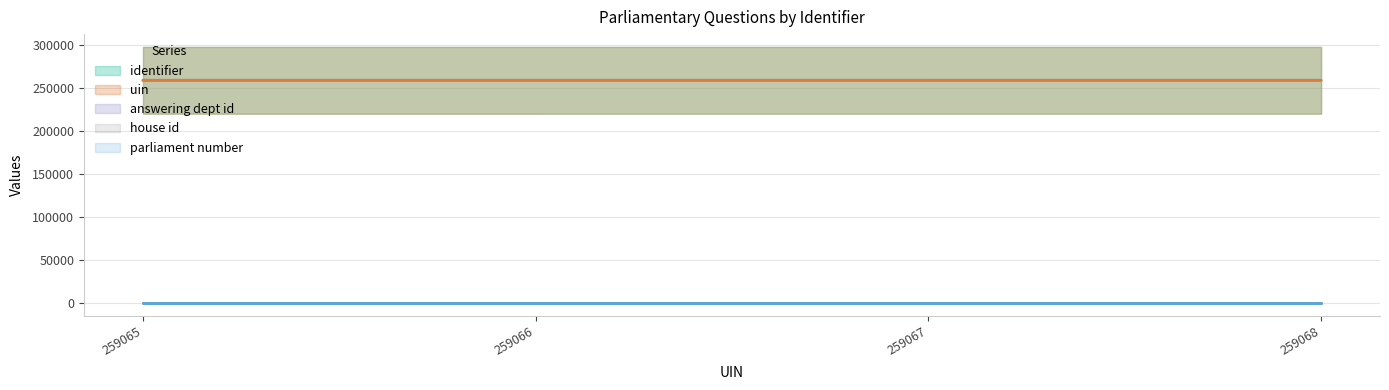

What is the approximate value of uin at 259066?

259066